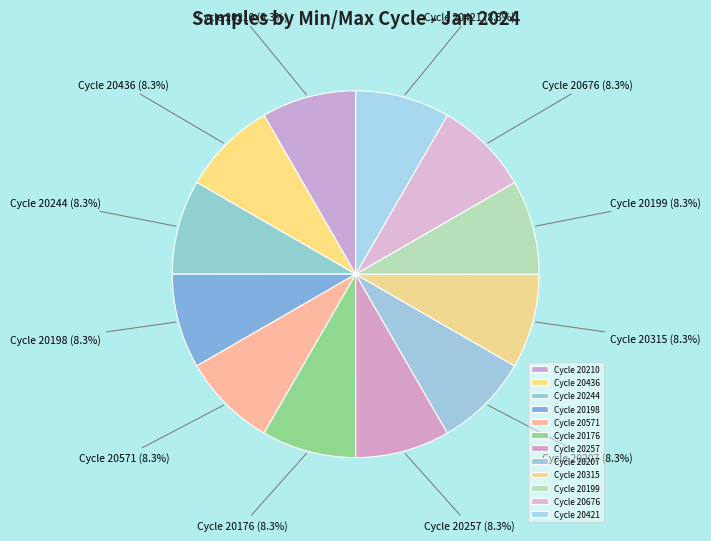

How many slices are in this pie chart?

12